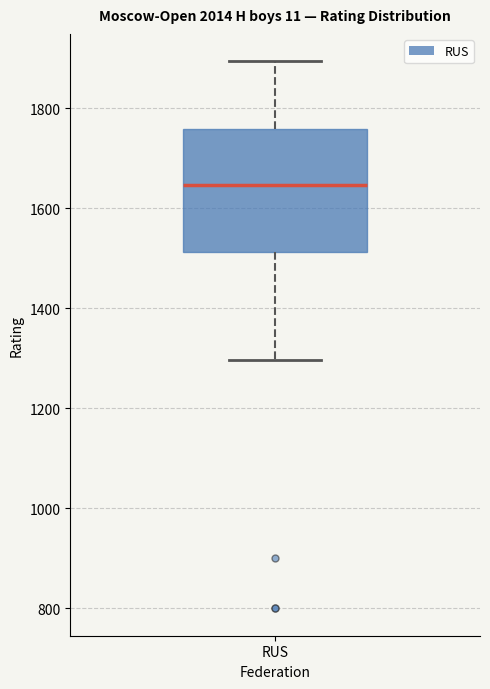

Transcribe this box plot: give where the median line is, the range the box spans, and where the two whiskers end, as read against the y-axis. The values are not printed on the chart, so give them approximately, as read against the axis.

median 1640, box 1520 to 1760, whiskers 1300 to 1900